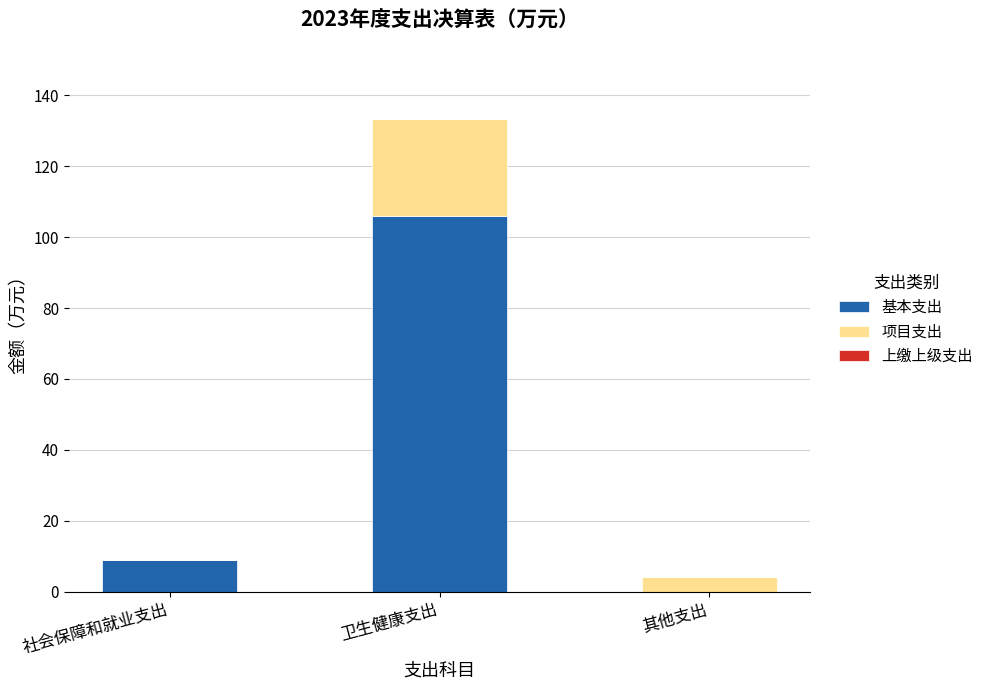

Which category has the highest value in the 基本支出 series?

卫生健康支出